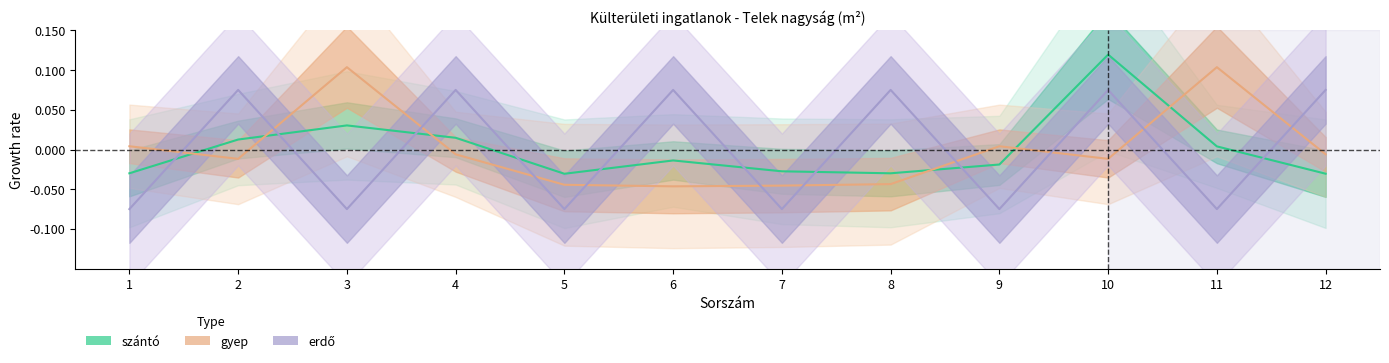

Between which two adjacent categories do erdő and szántó first intersect?

1 and 2